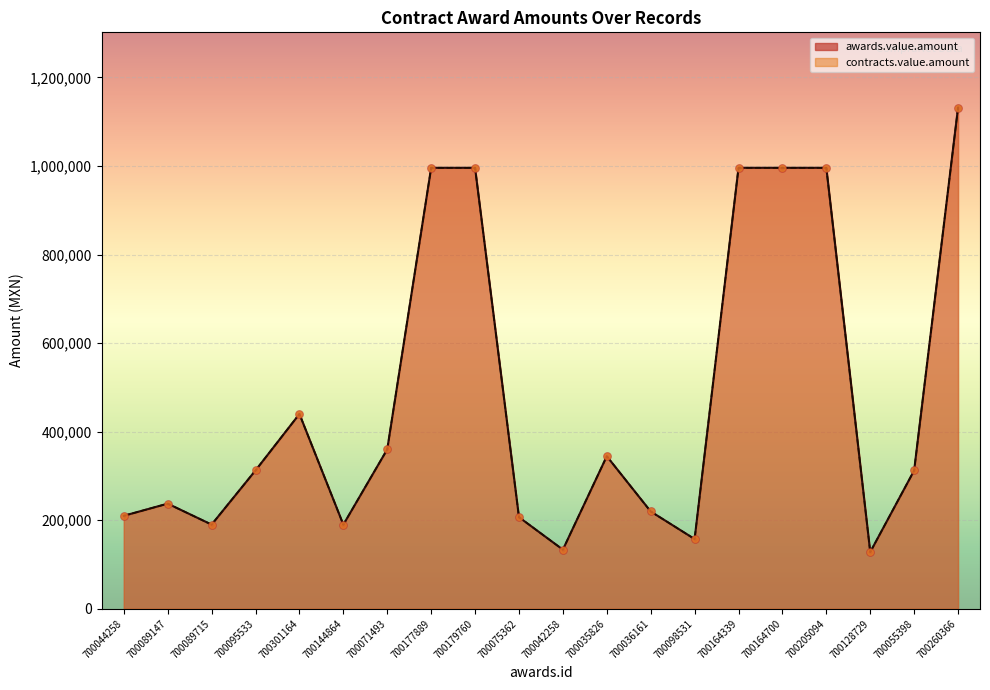

Which series contains the lowest Y value?

awards.value.amount